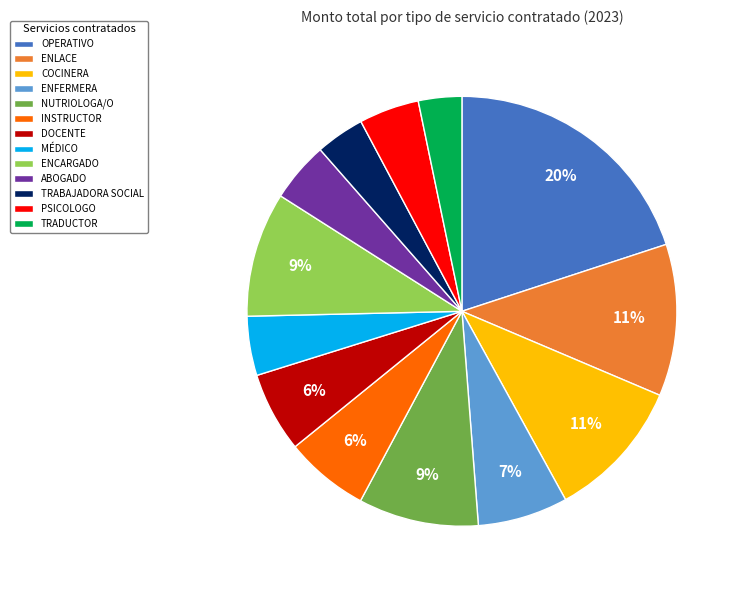

Do MÉDICO and COCINERA together represent more than half of the pie?

No